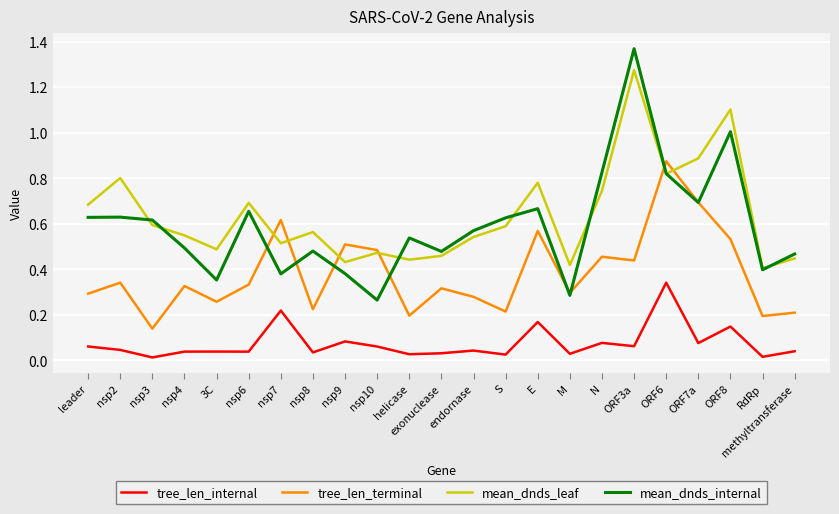

Which series has the widest spread of values?

mean_dnds_internal